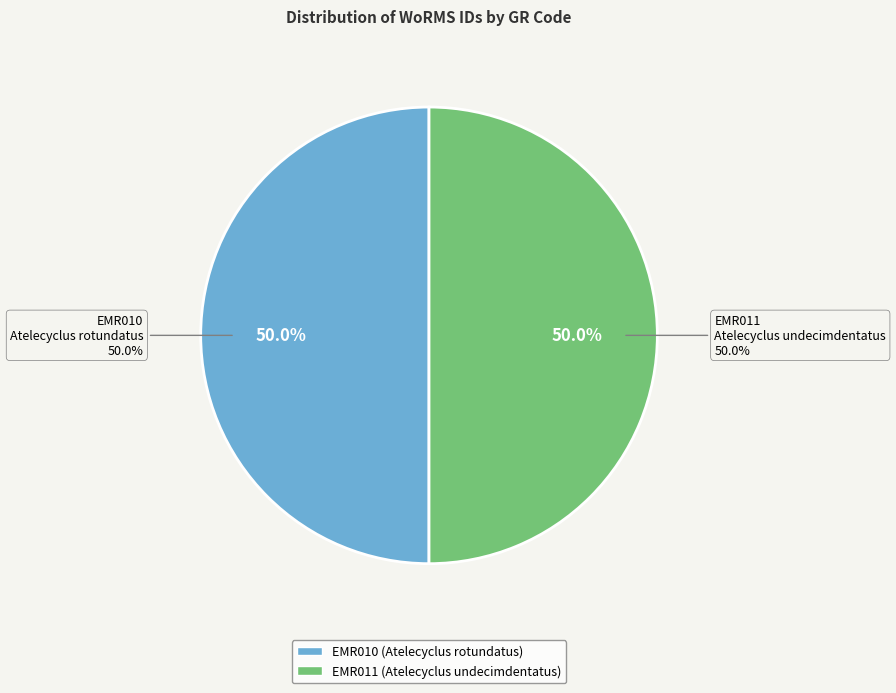

Approximately how many times larger is the value at EMR011 compared to EMR010?

1.0